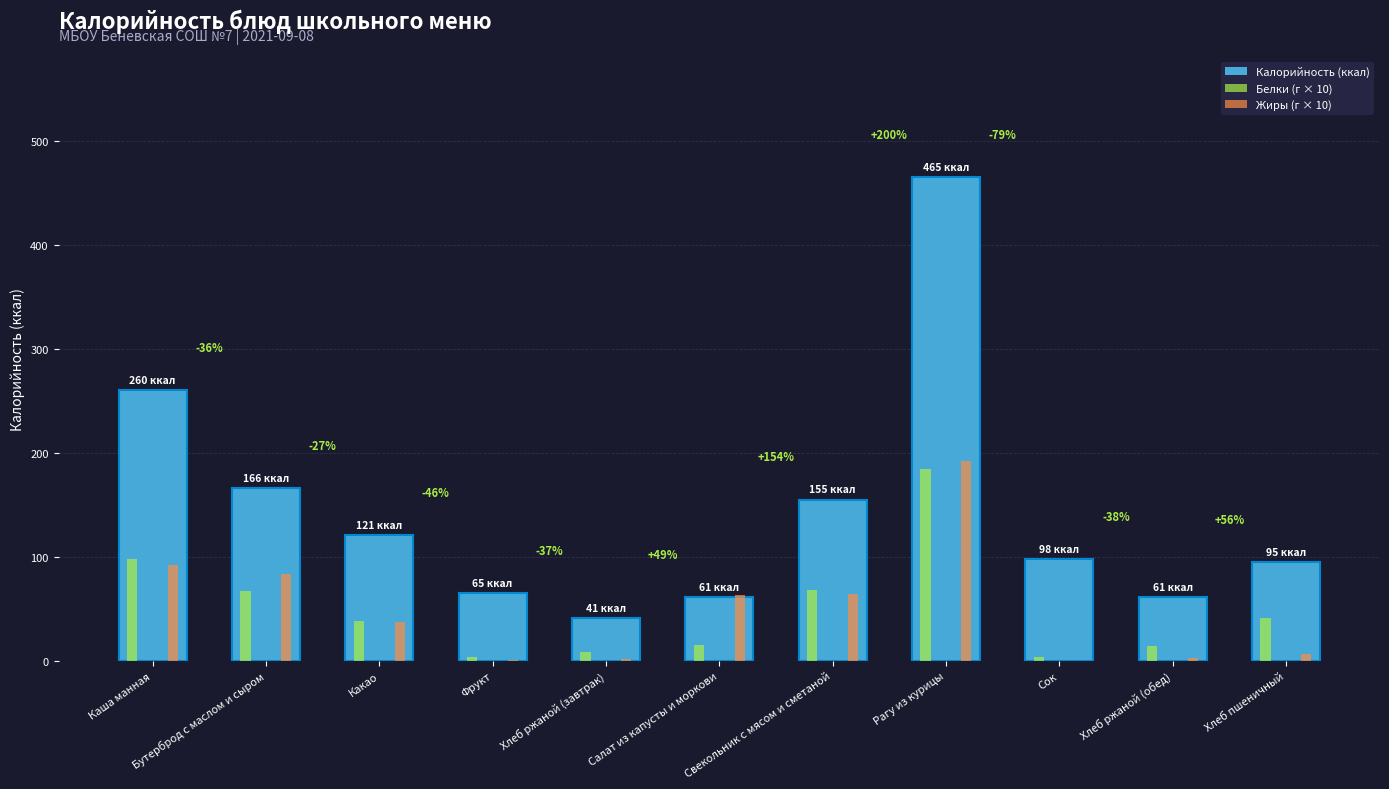

Where does the Жиры (г × 10) series first go above 37?

Каша манная